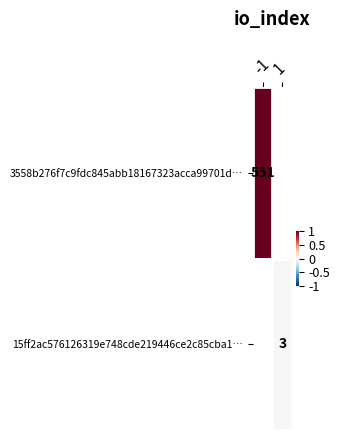

True or false: 3558b276f7c9fdc845abb18167323acca99701d… has a value of 551 at -1.

True